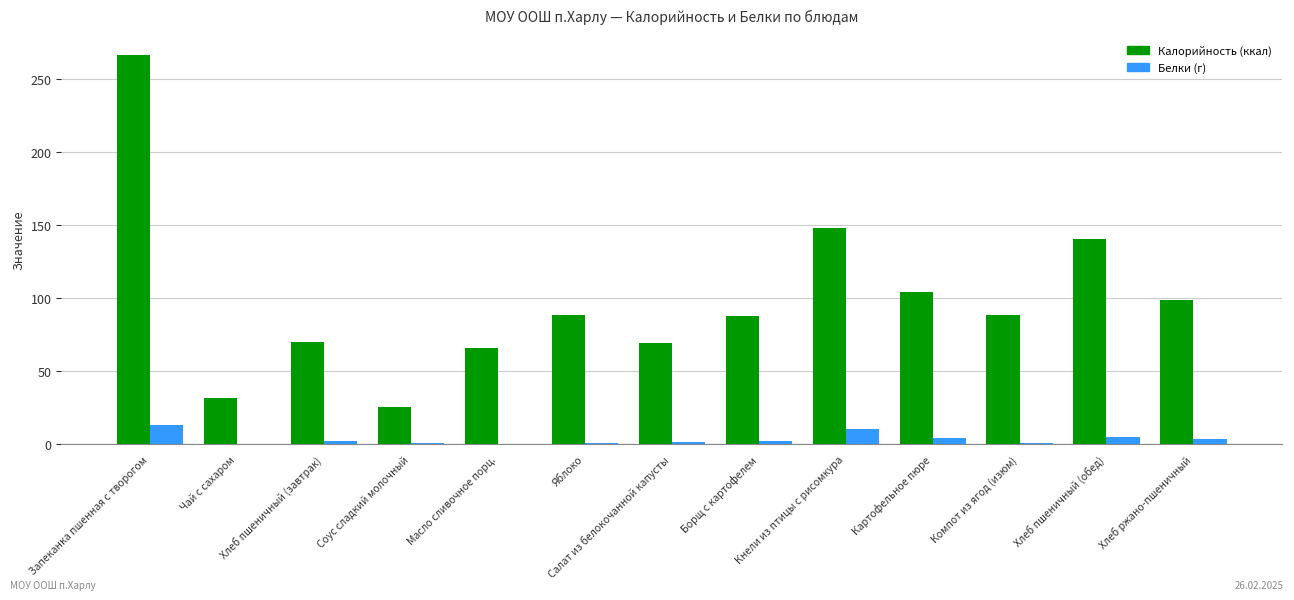

What is the maximum value shown in the chart?

266.9